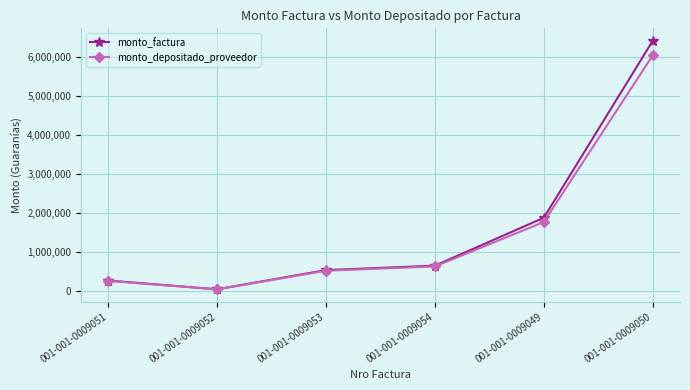

Reading left to right, extract all data points from this chart.

monto_factura: 001-001-0009051=275715	001-001-0009052=50336	001-001-0009053=543675	001-001-0009054=656850	001-001-0009049=1886940	001-001-0009050=6428450
monto_depositado_proveedor: 001-001-0009051=267192	001-001-0009052=48780	001-001-0009053=526870	001-001-0009054=636547	001-001-0009049=1777360	001-001-0009050=6055133